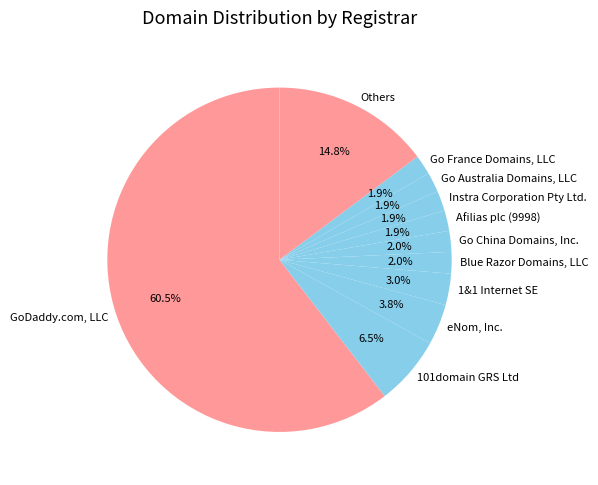

How much of the chart is everything except 101domain GRS Ltd?

93.5%